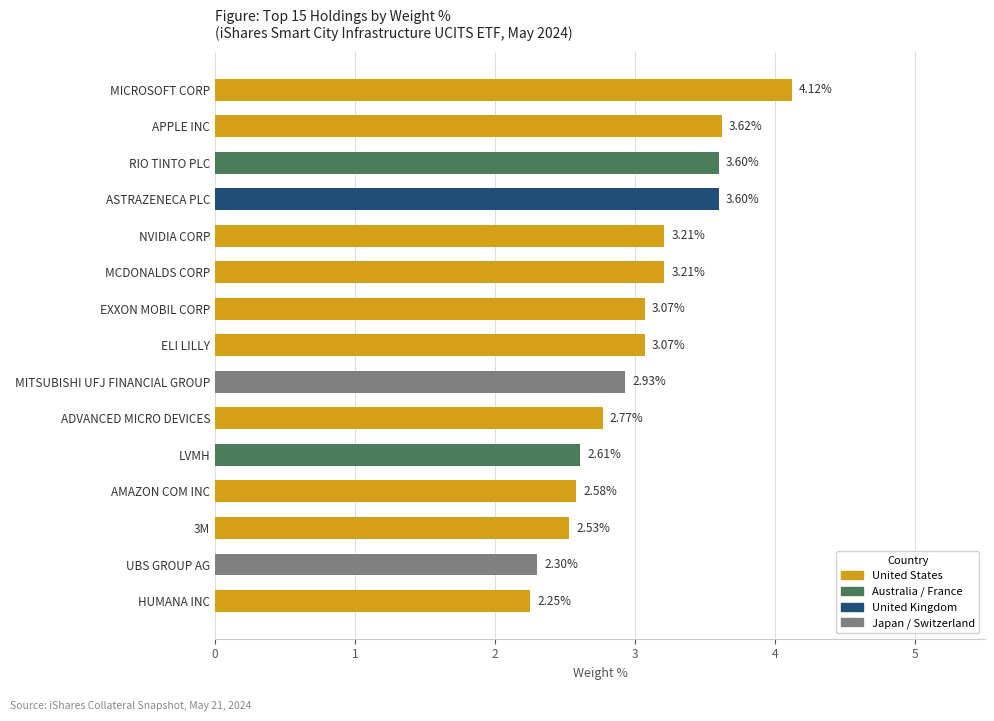

Which category has the highest value across all series?

MICROSOFT CORP